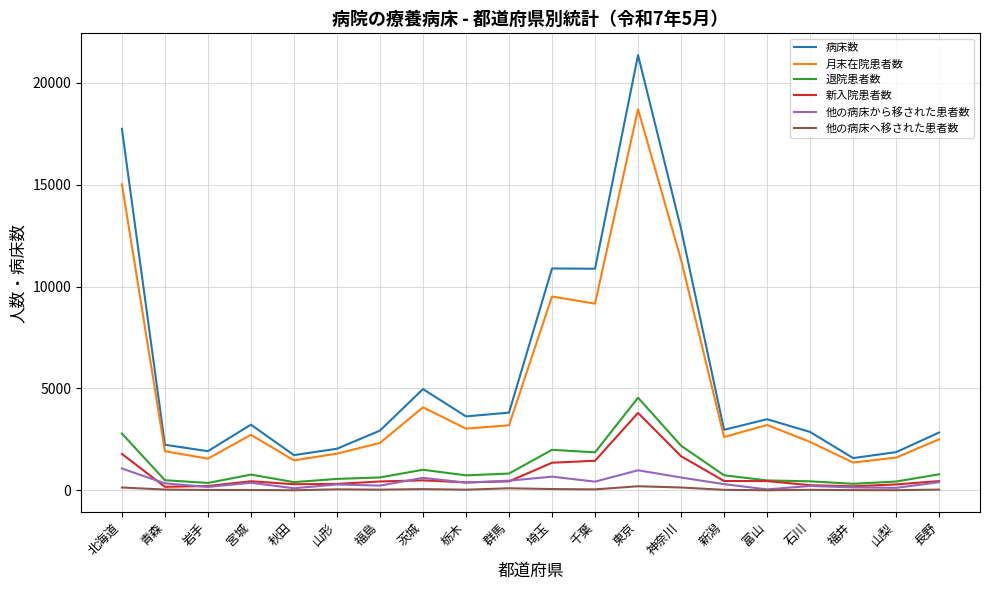

What value does the 月末在院患者数 series have at 神奈川, to the nearest 50?

11300